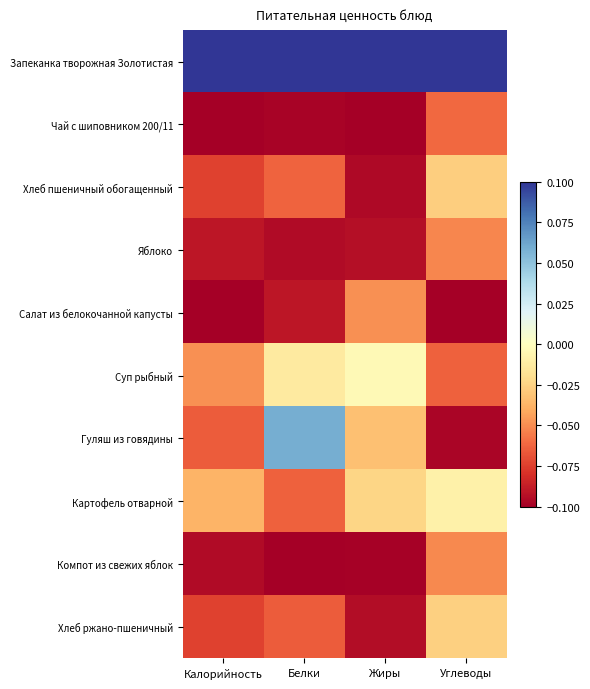

What is the minimum value shown in the chart?

-0.1